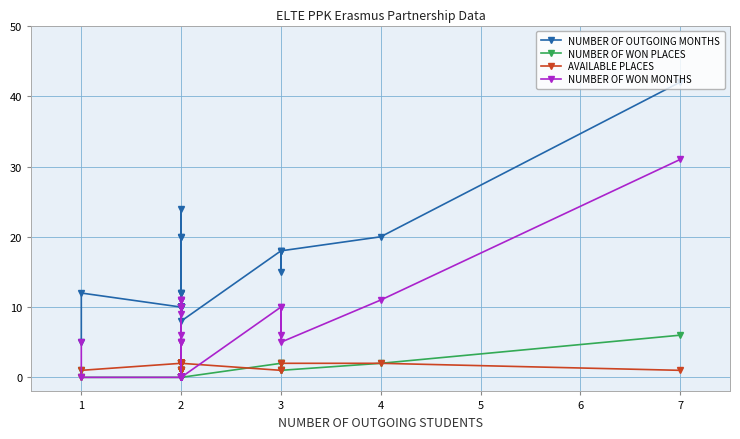

What is the highest value of the NUMBER OF WON PLACES series?

6